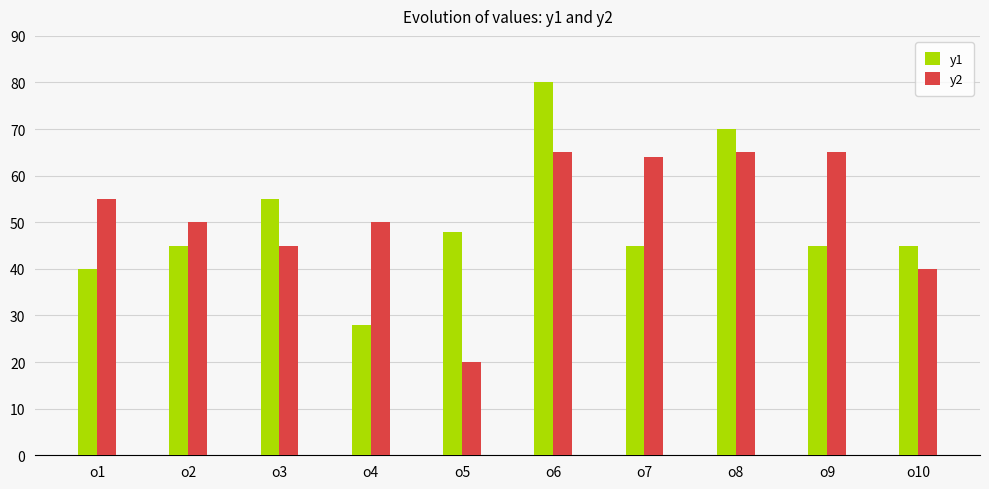

How many data points in y2 are less than 55?

5